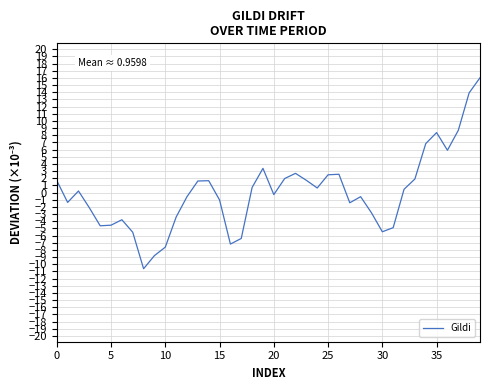

What is the difference between the maximum and minimum values?

26.6